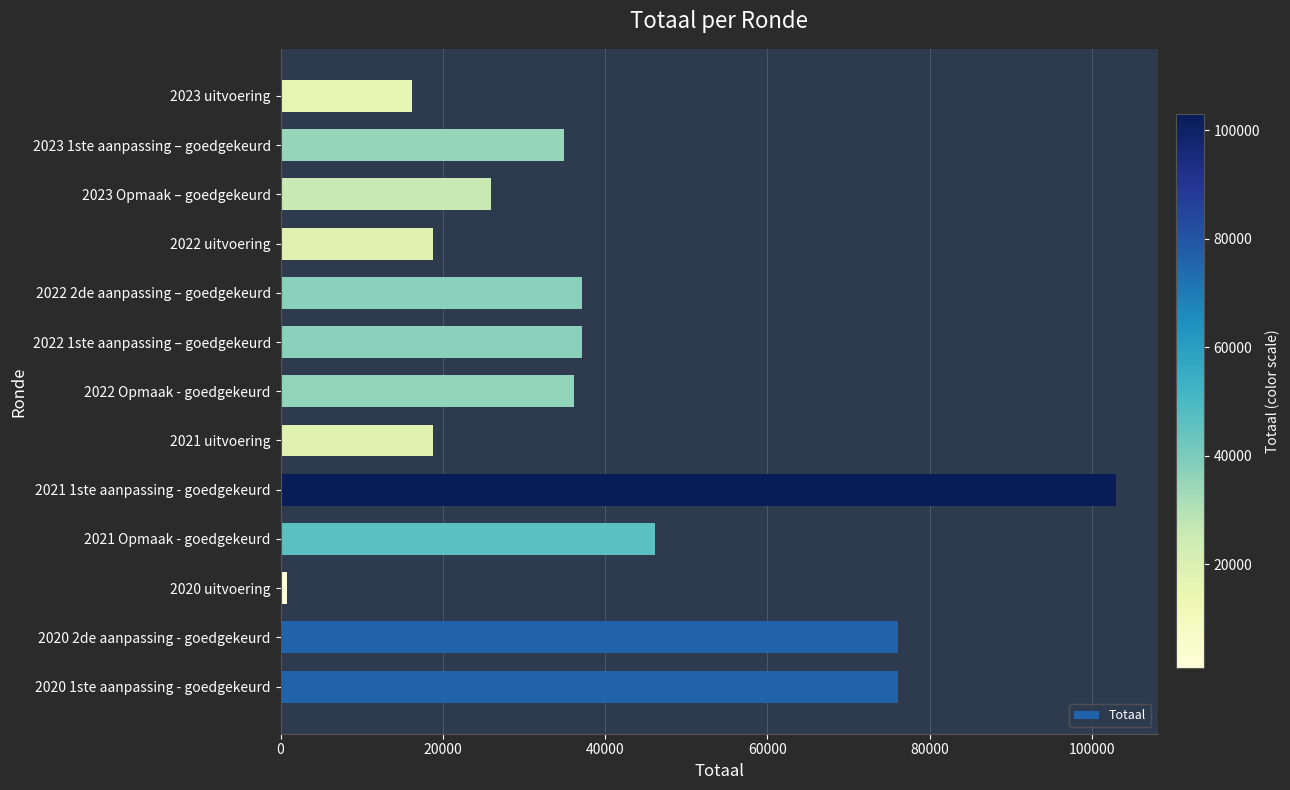

What is the difference between the maximum and minimum values?

102107